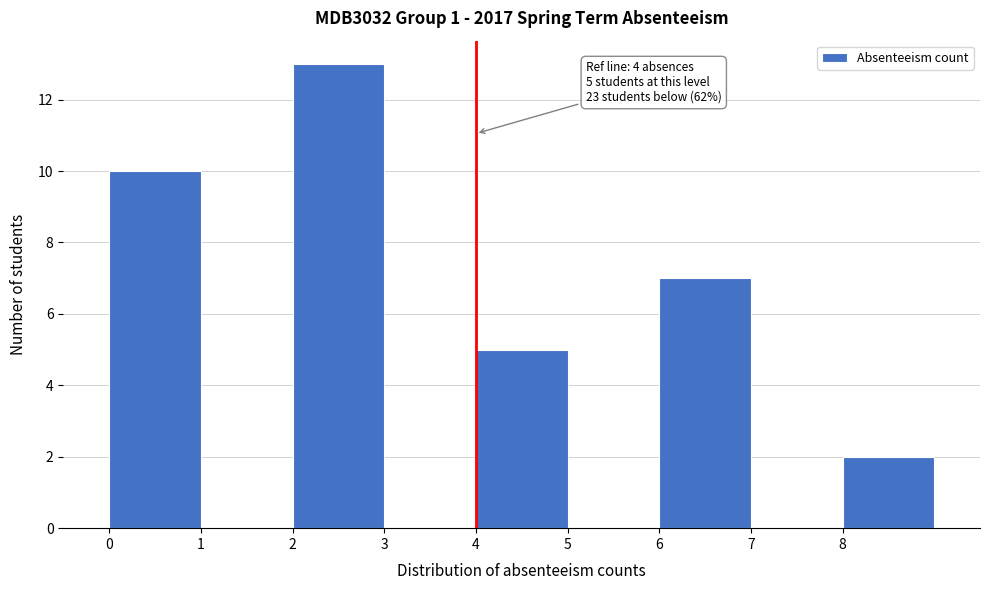

Which range on the x-axis has the tallest bar?

2 to 3